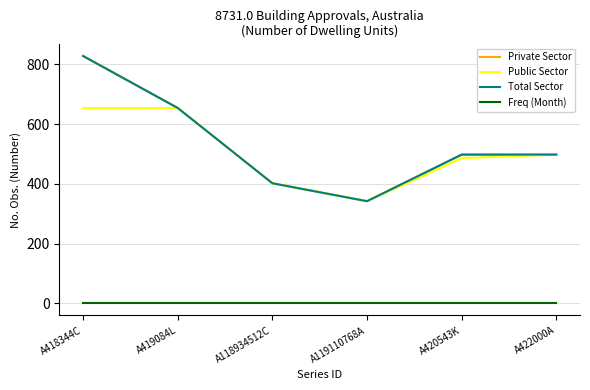

Is this an area chart (filled region under the line)?

No